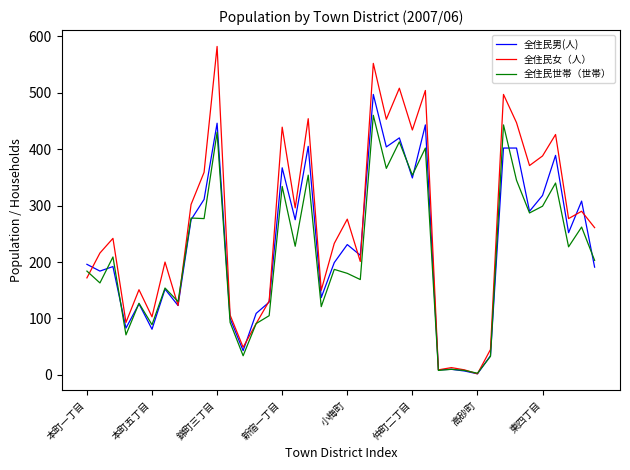

Which series has the widest spread of values?

全住民女（人）